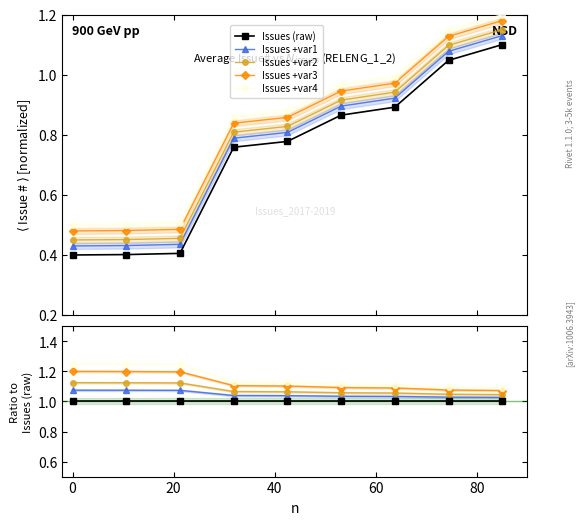

Rank the series by their average value, from lowest to highest.

Issues (raw), Issues +var1, Issues +var2, Issues +var3, Issues +var4